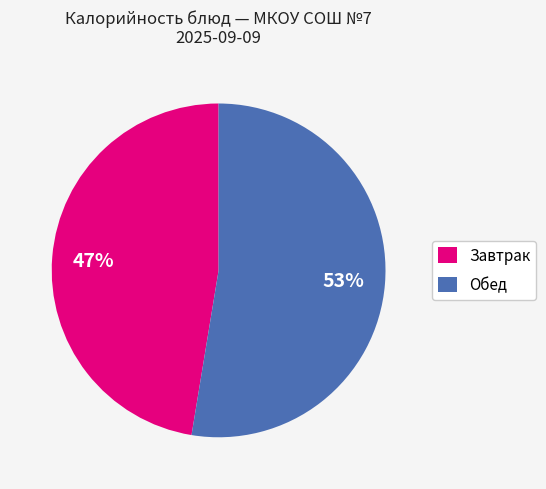

What is the ratio of the value at Завтрак to the value at Обед?

0.9